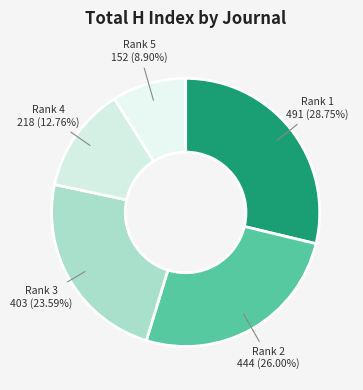

How many slices are in this pie chart?

5